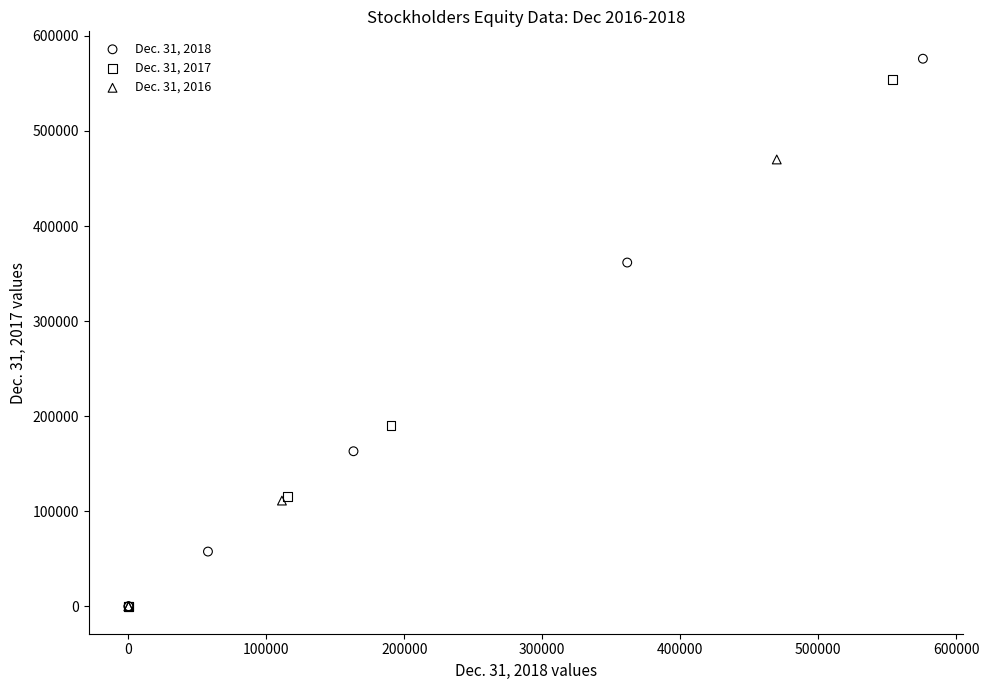

Which series reaches the maximum Y coordinate?

Dec. 31, 2018